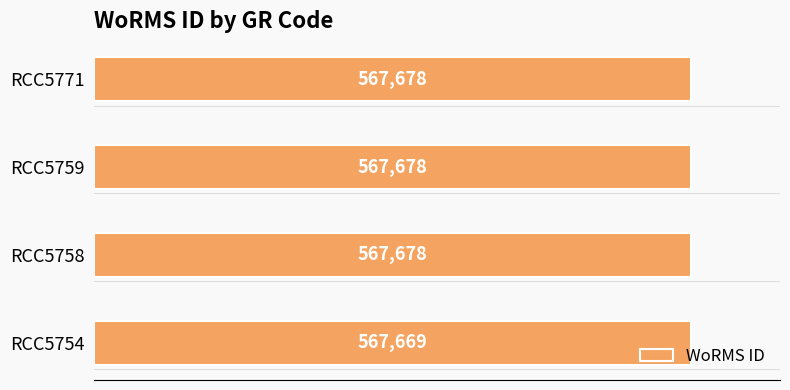

What is the change in value from RCC5754 to RCC5759?

+9